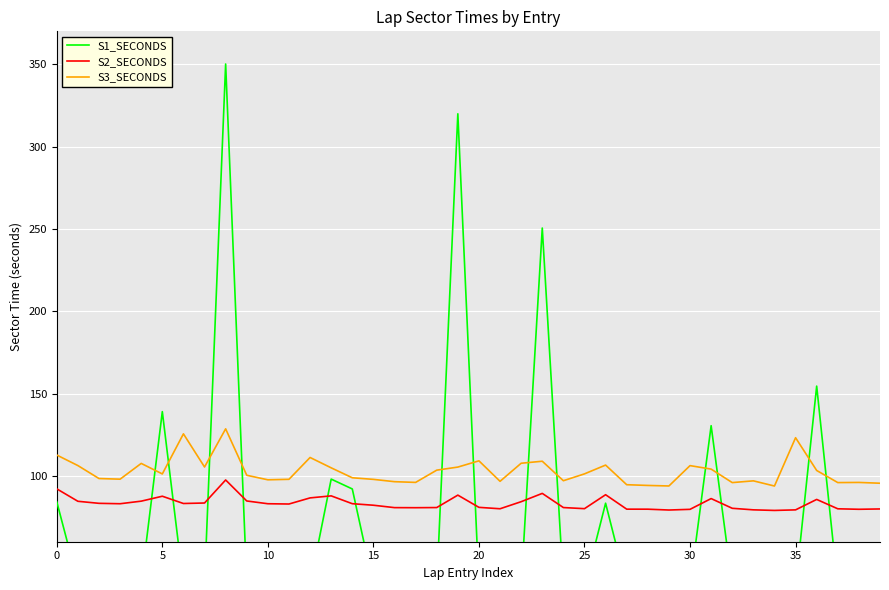

What is the greatest value displayed?

350.2